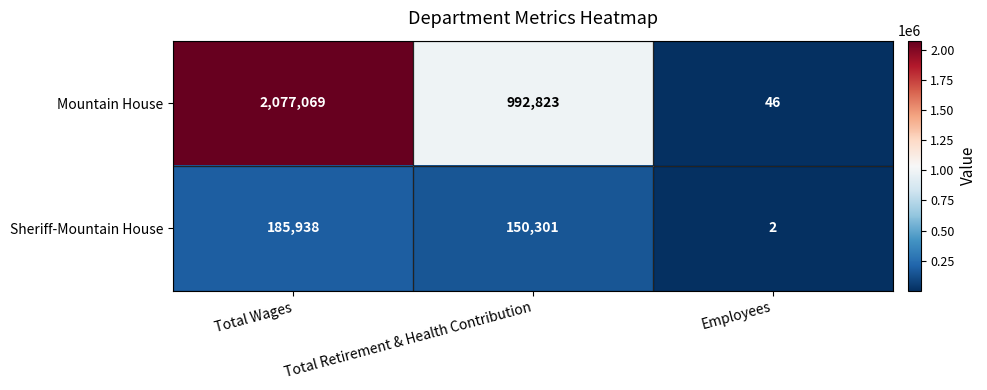

The value of Sheriff-Mountain House at Total Retirement & Health Contribution is 150301. True or false?

True